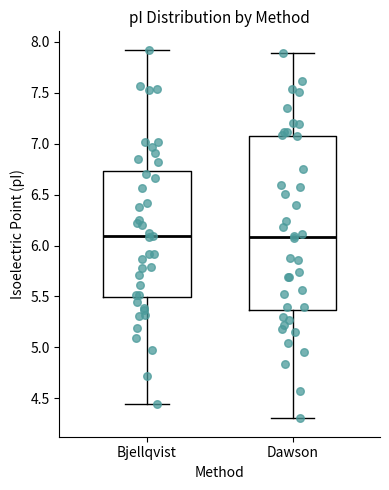

Reading left to right, read every box against the y-axis: the position of its median line, the range the box covers, and the ends of its whiskers. The values are not printed on the chart, so give them approximately, as read against the axis.

Bjellqvist: median 6.10, box 5.50 to 6.75, whiskers 4.45 to 7.90
Dawson: median 6.10, box 5.35 to 7.10, whiskers 4.30 to 7.90